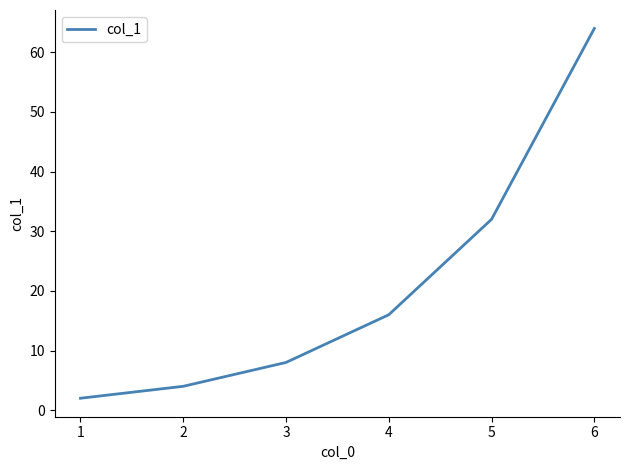

Rank the categories by value from highest to lowest.

6, 5, 4, 3, 2, 1